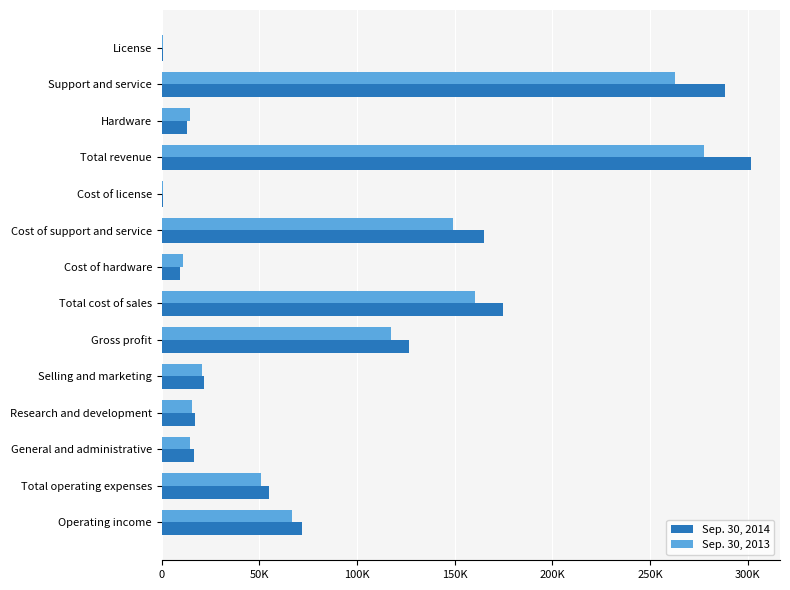

What are all the series names shown in the legend?

Sep. 30, 2014, Sep. 30, 2013